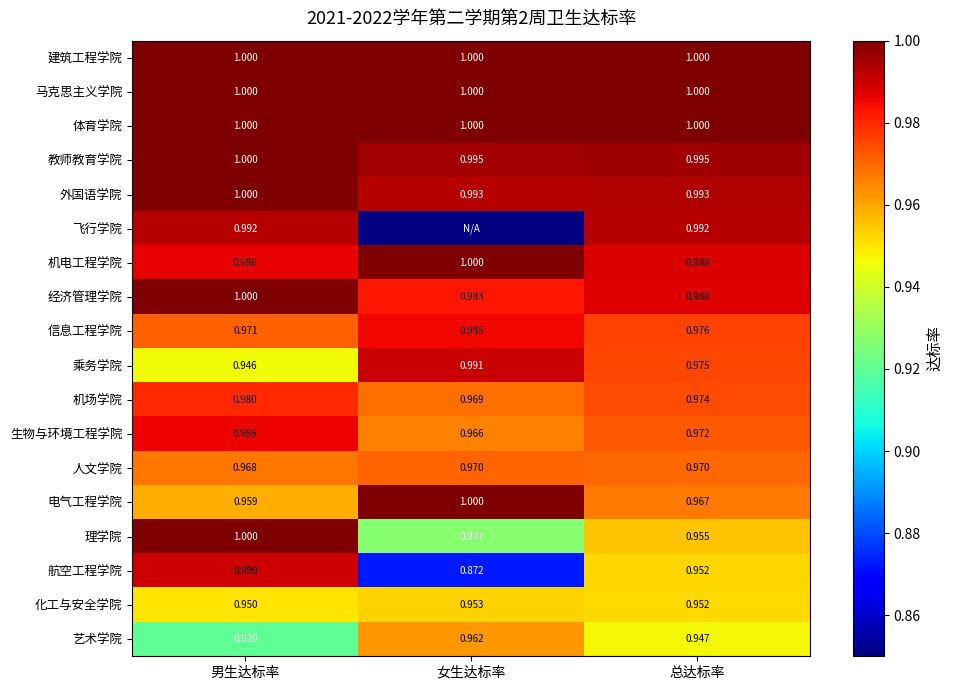

List the labels in order of 乘务学院 value, largest first.

女生达标率, 总达标率, 男生达标率